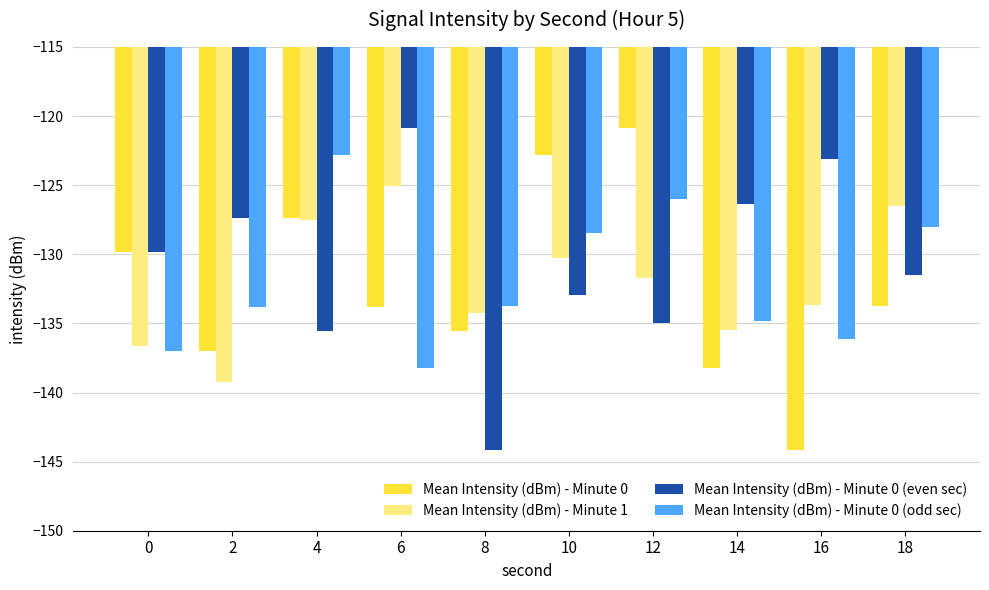

The Mean Intensity (dBm) - Minute 1 series shows -55.5 at 14. True or false?

False